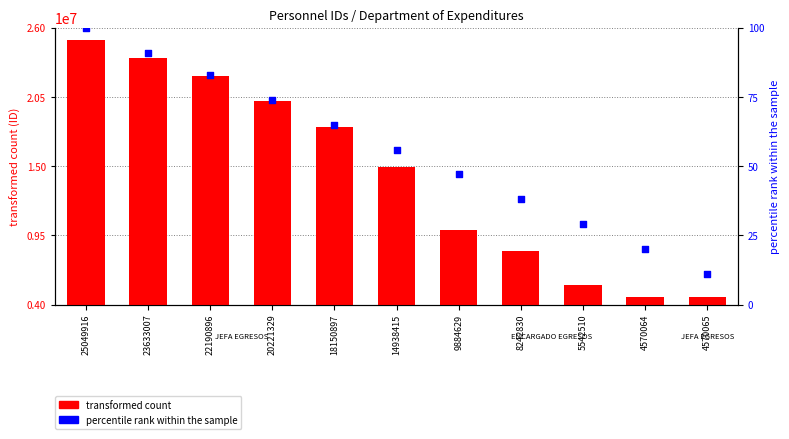

At which category is the sum across all series the highest?

25049916